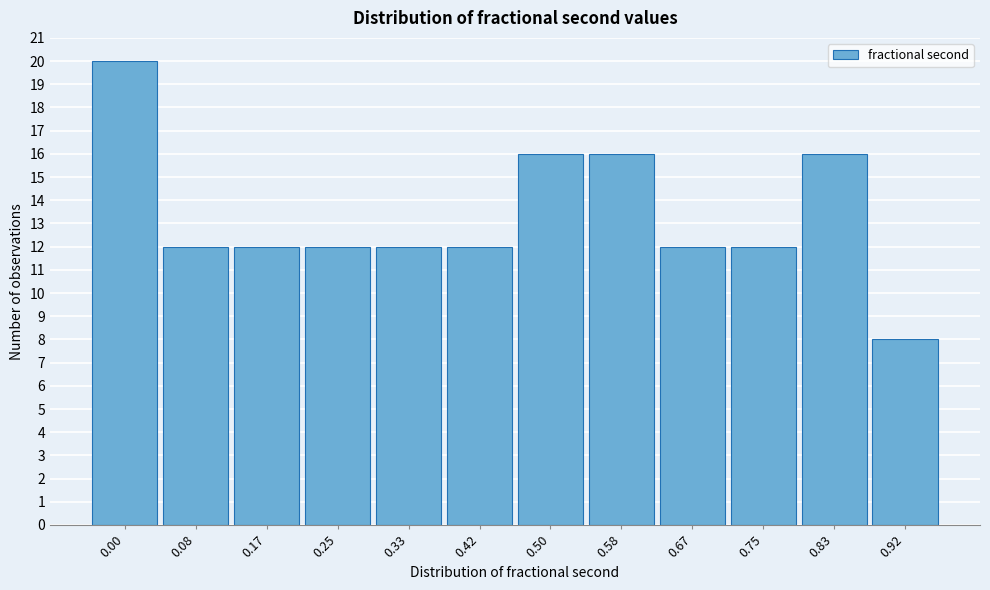

Reading left to right, extract all data points from this chart.

0.00=20	0.08=12	0.17=12	0.25=12	0.33=12	0.42=12	0.50=16	0.58=16	0.67=12	0.75=12	0.83=16	0.92=8